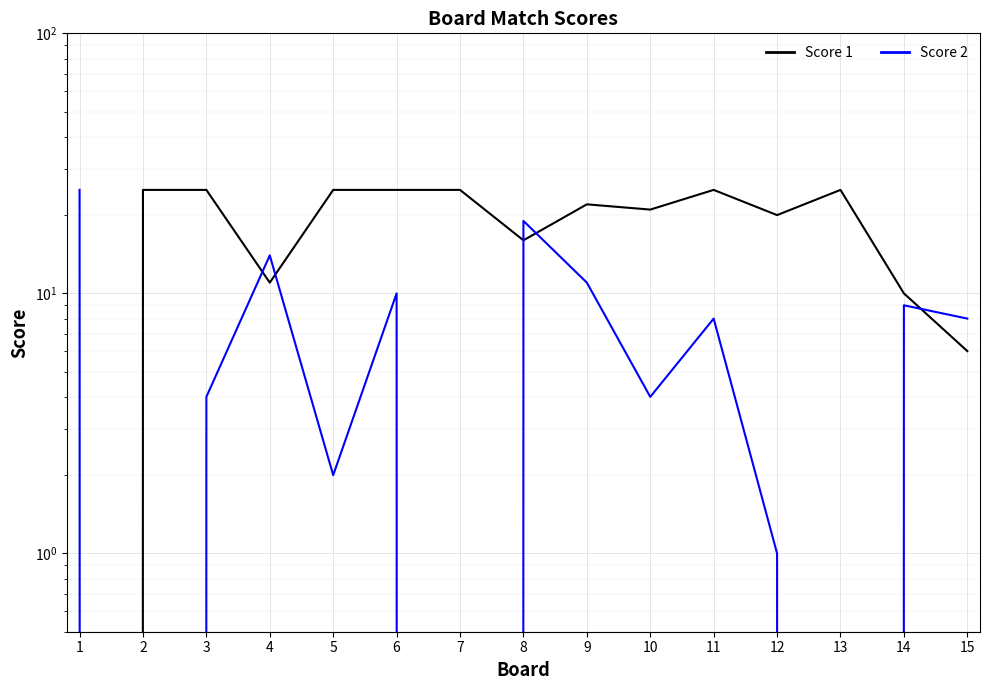

Reading left to right, transcribe all the data shown in this chart.

Score 1: 1=0	2=25	3=25	4=11	5=25	6=25	7=25	8=16	9=22	10=21	11=25	12=20	13=25	14=10	15=6
Score 2: 1=25	2=0	3=4	4=14	5=2	6=10	7=0	8=19	9=11	10=4	11=8	12=1	13=0	14=9	15=8